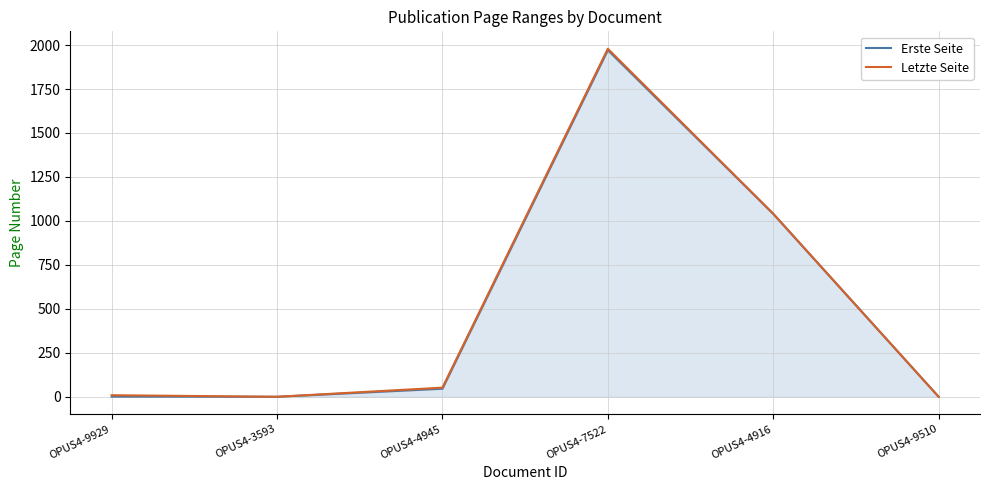

Is it true that Erste Seite equals 640 at OPUS4-3593?

False